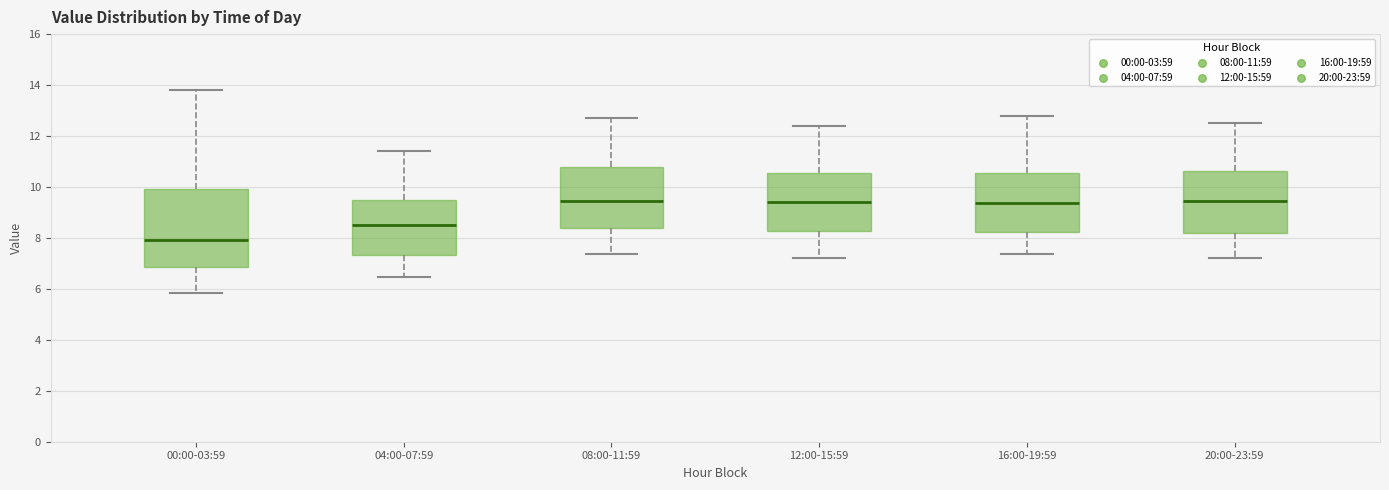

Where is the lower edge of the box for 20:00-23:59 on the y-axis? The values are not printed on the chart, so give them approximately, as read against the axis.

8.2